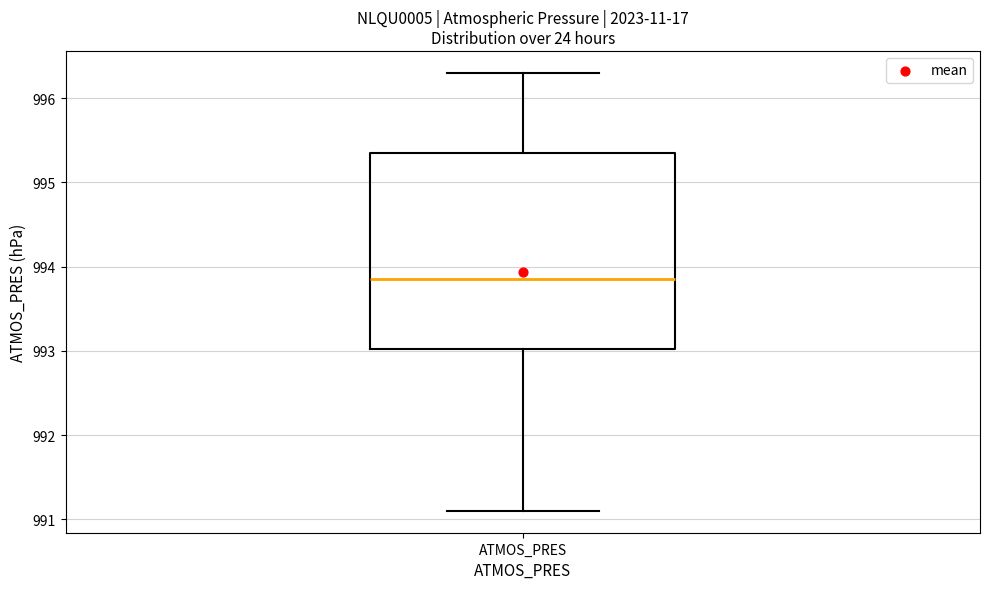

Where does the median line of the box for ATMOS_PRES sit on the y-axis? The values are not printed on the chart, so give them approximately, as read against the axis.

993.9